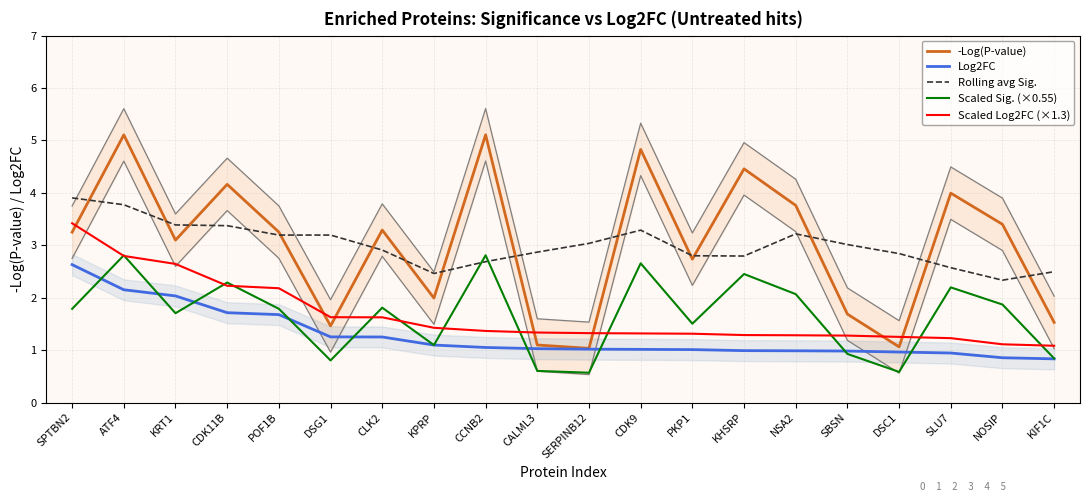

Is the value of Rolling avg Sig. at SLU7 greater than the value of Scaled Log2FC (×1.3) at ATF4?

No